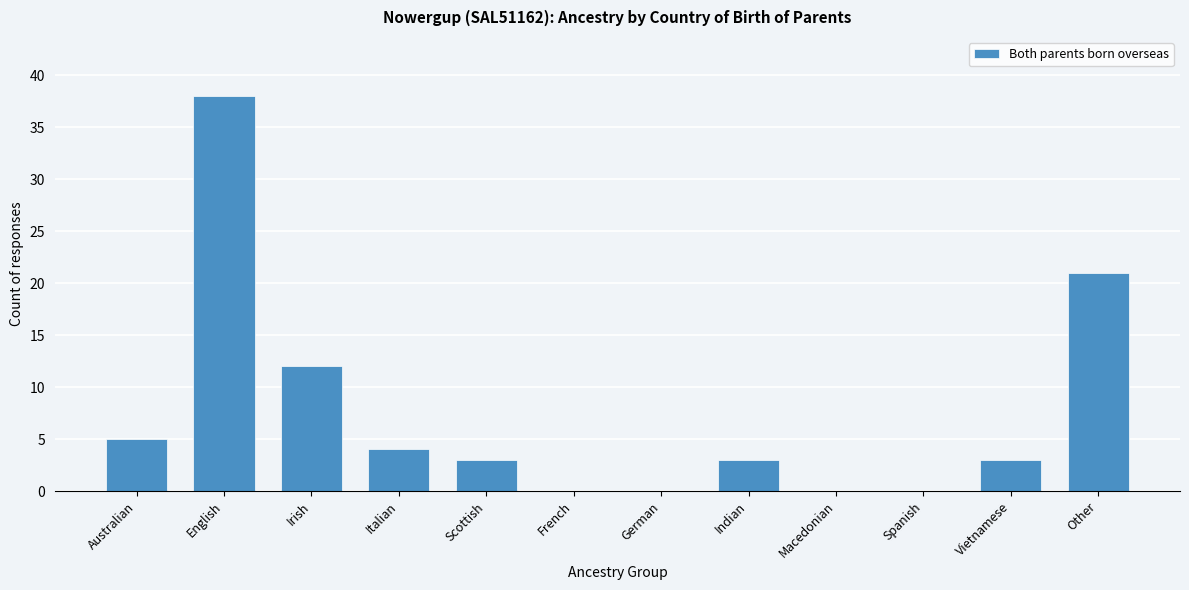

Reading right to left, extract all data points from this chart.

Other=21	Vietnamese=3	Spanish=0	Macedonian=0	Indian=3	German=0	French=0	Scottish=3	Italian=4	Irish=12	English=38	Australian=5